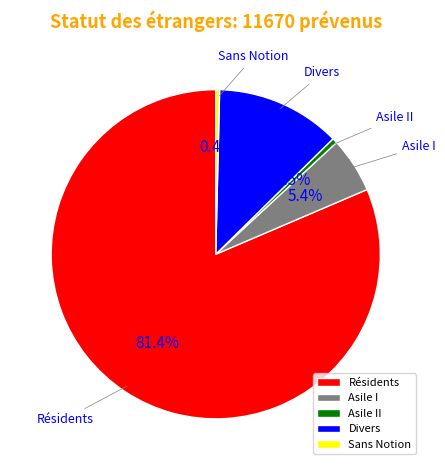

How many segments does this pie chart have?

5